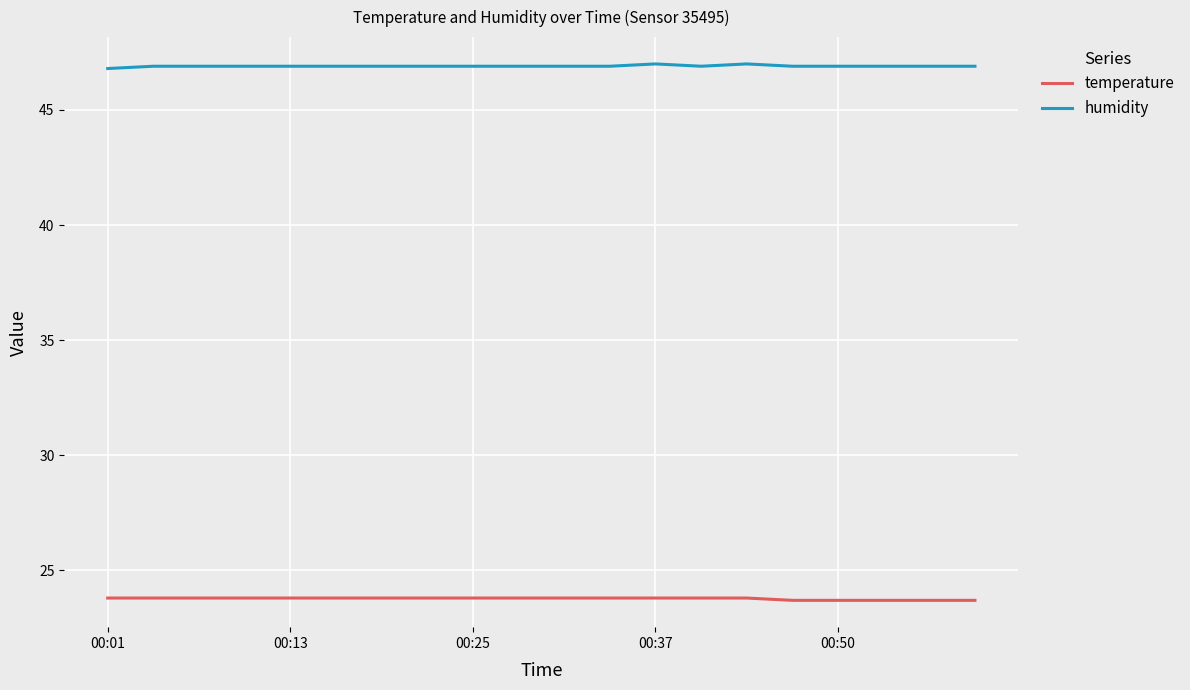

Which series has the largest total across all categories?

humidity